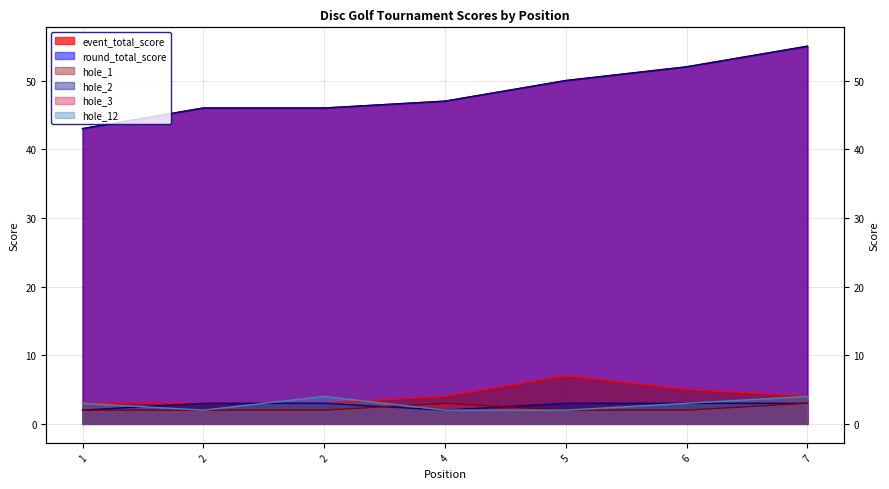

Reading left to right, extract all data points from this chart.

event_total_score: 43	46	46	47	50	52	55
round_total_score: 43	46	46	47	50	52	55
hole_1: 3	3	3	4	7	5	4
hole_2: 2	3	3	2	3	3	3
hole_3: 2	2	2	3	2	2	3
hole_12: 3	2	4	2	2	3	4